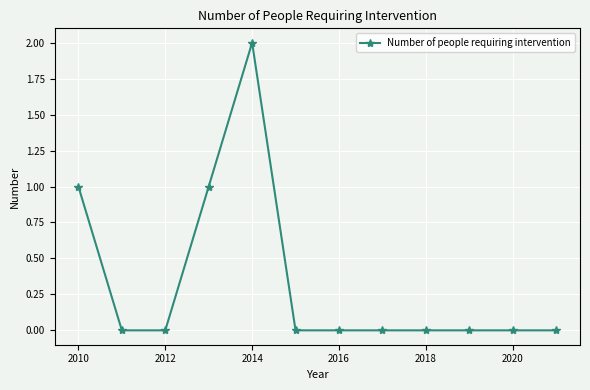

What is the sum of all values?

4